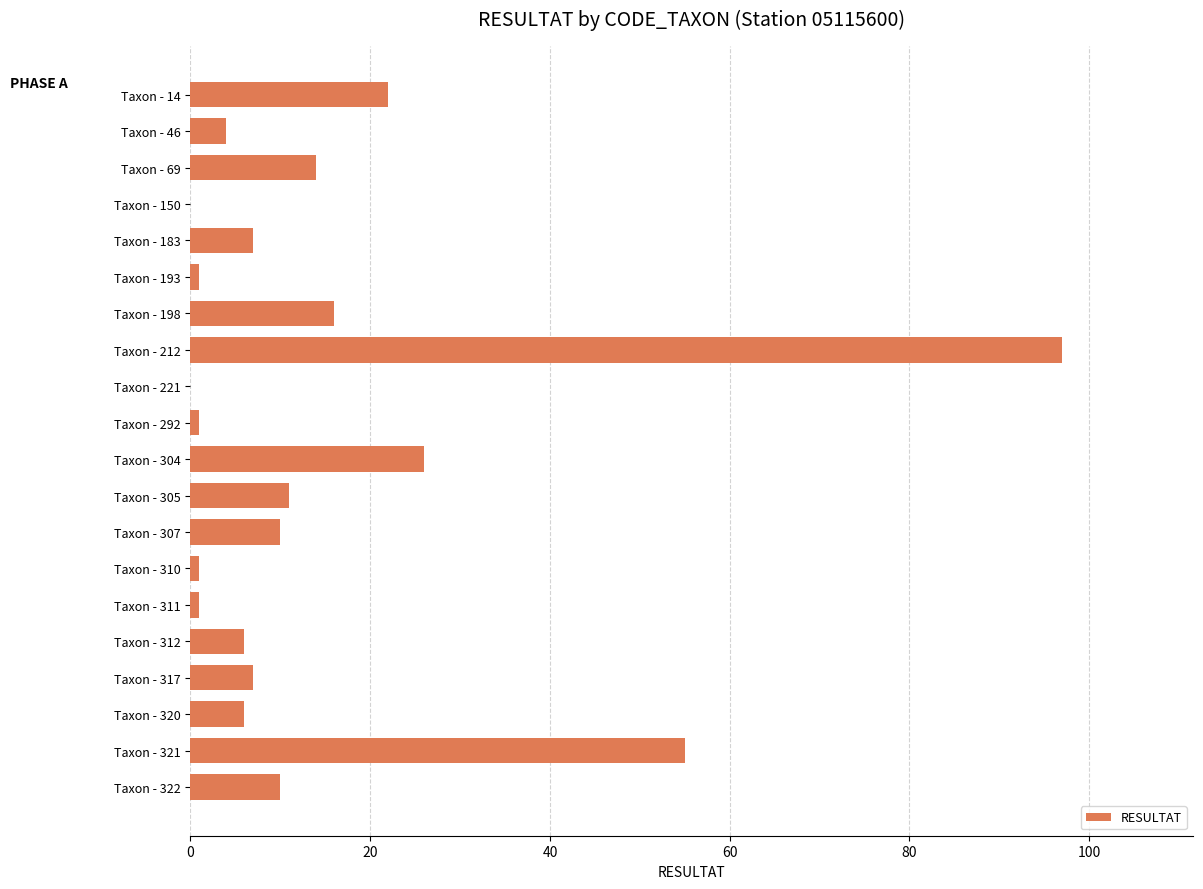

What is the ratio of the value at Taxon - 322 to the value at Taxon - 317?

1.4